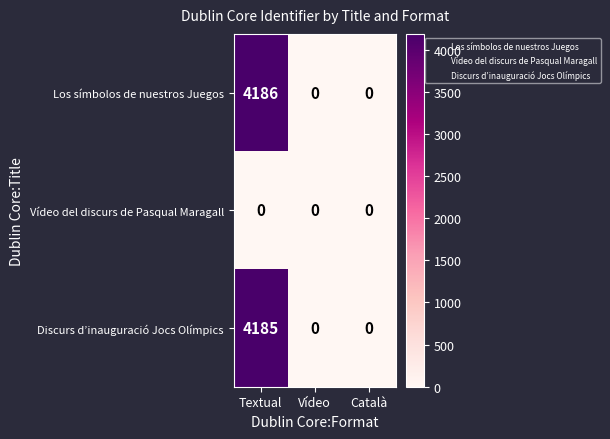

True or false: Discurs d’inauguració Jocs Olímpics has a value of 0 at Català.

True